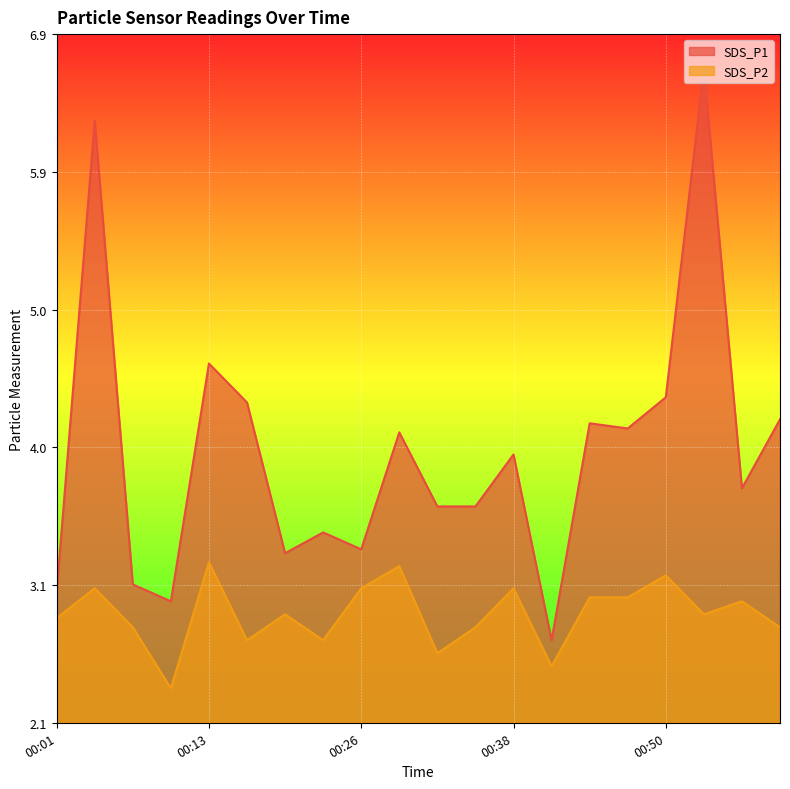

In SDS_P2, how many points are lower than both neighbors (excluding endpoints)?

6